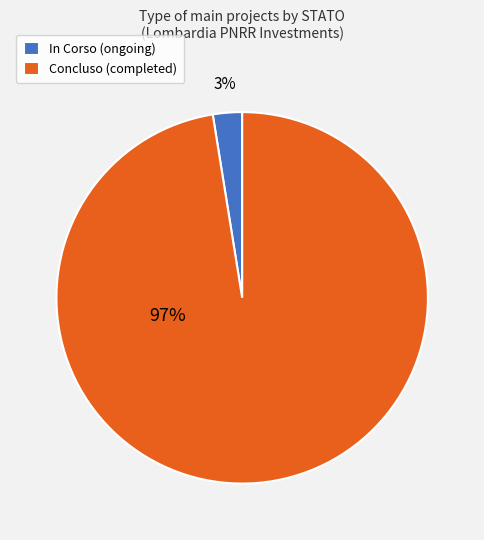

To the nearest percent, what is the combined percentage of In Corso (ongoing) and Concluso (completed)?

100%